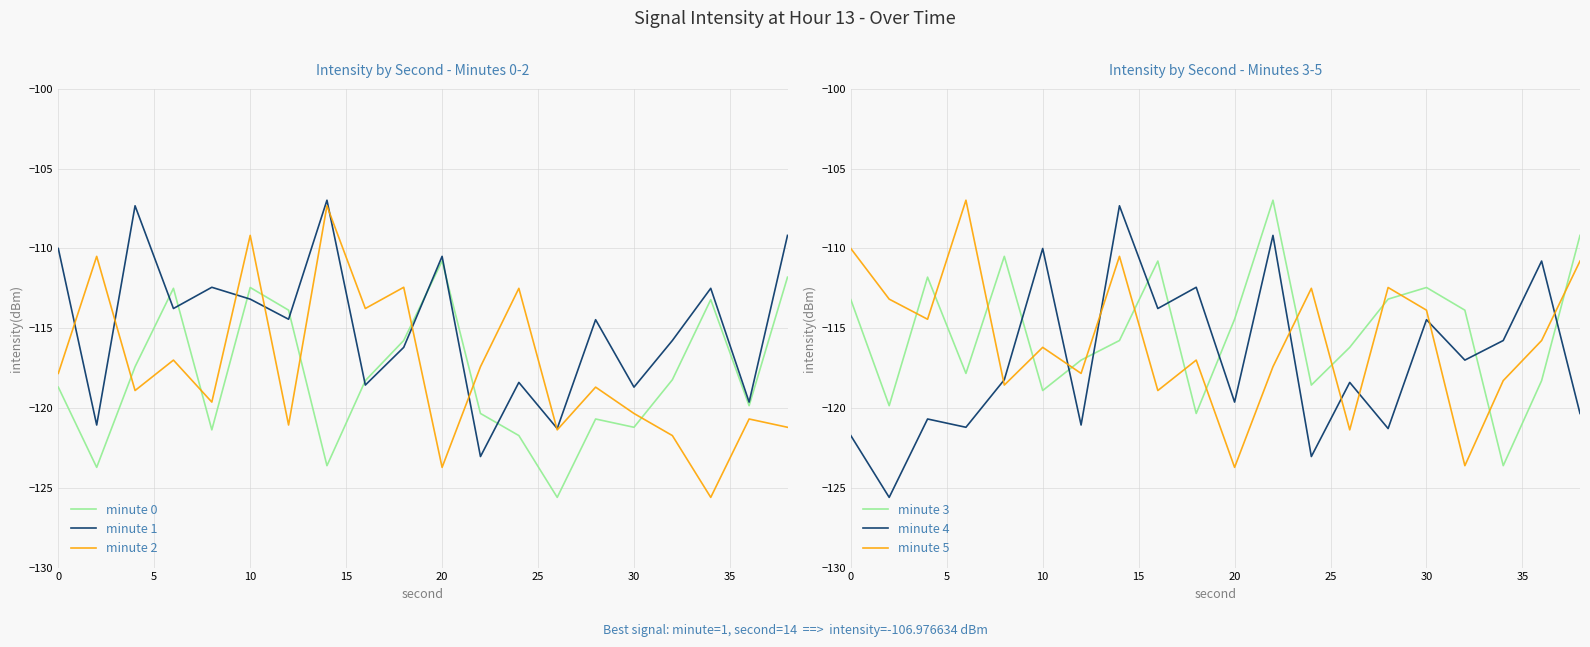

The value of minute 5 at 30 is -172.9. True or false?

False